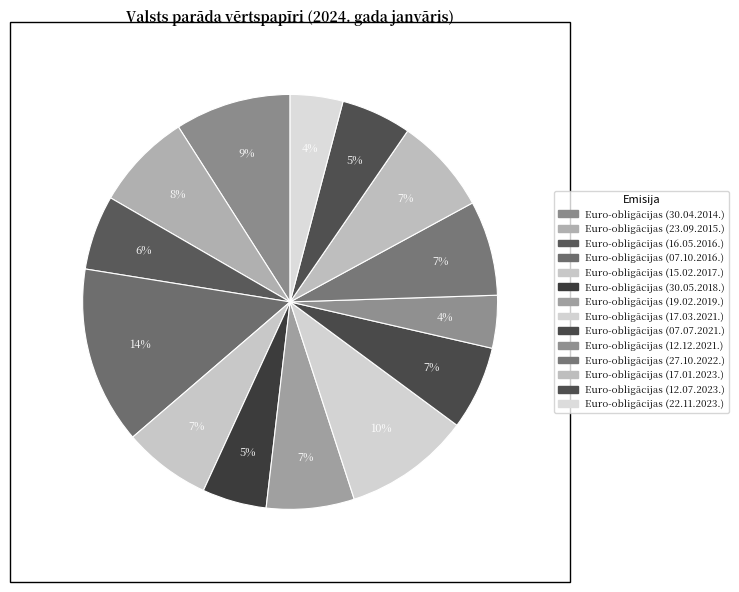

Which category has the smallest portion of the pie?

Eiroobligācijas
(12.12.2021.)